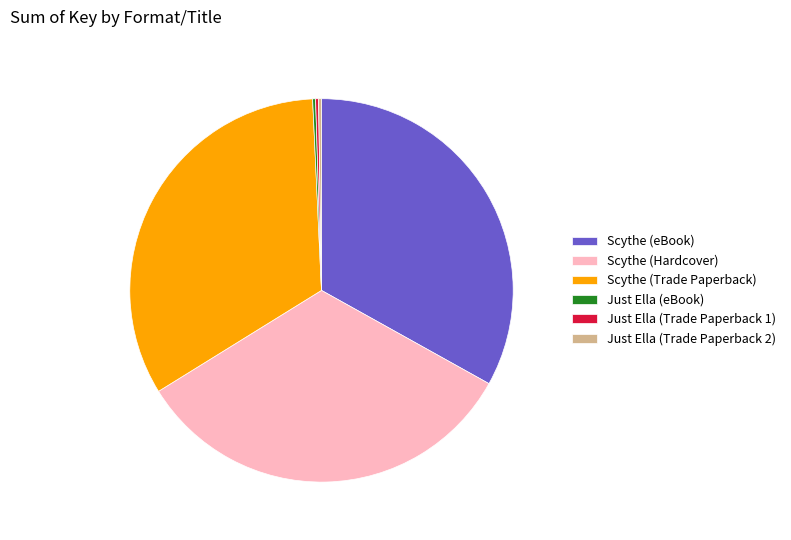

Is there a majority slice in this chart?

No